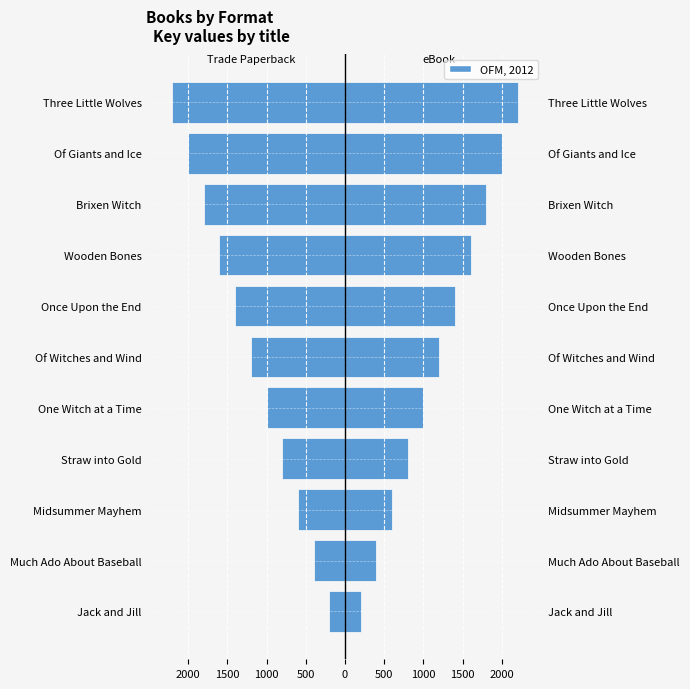

How many values in the eBook series are below 1200?

5